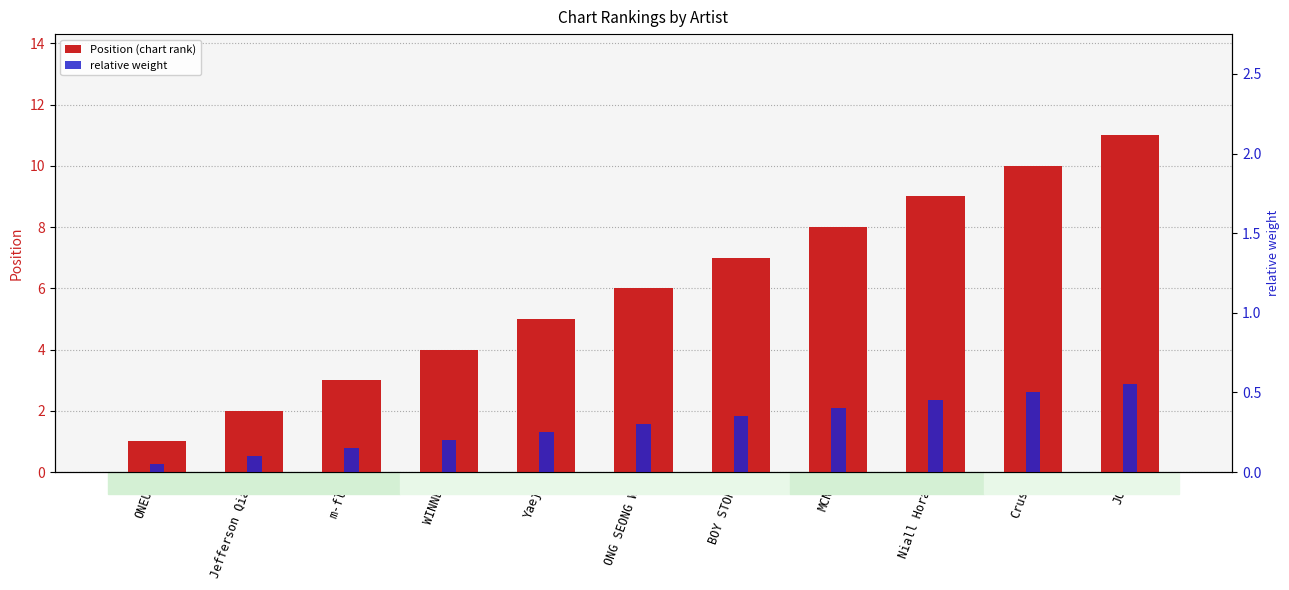

Reading left to right, transcribe all the data shown in this chart.

Position (chart rank): ONEUS=1.0	Jefferson Qian=2.0	m-flo=3.0	WINNER=4.0	Yaeji=5.0	ONG SEONG WU=6.0	BOY STORY=7.0	MCND=8.0	Niall Horan=9.0	Crush=10.0	JO1=11.0
relative weight: ONEUS=0.1	Jefferson Qian=0.1	m-flo=0.2	WINNER=0.2	Yaeji=0.2	ONG SEONG WU=0.3	BOY STORY=0.4	MCND=0.4	Niall Horan=0.5	Crush=0.5	JO1=0.6